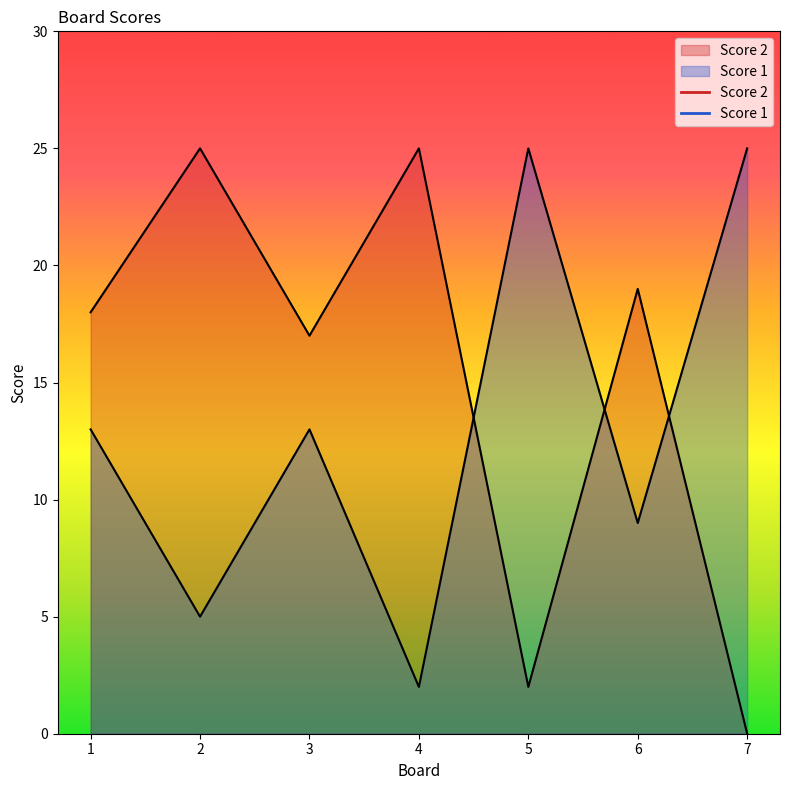

What is the value of the Score 2 point at the 3rd from the left?

17